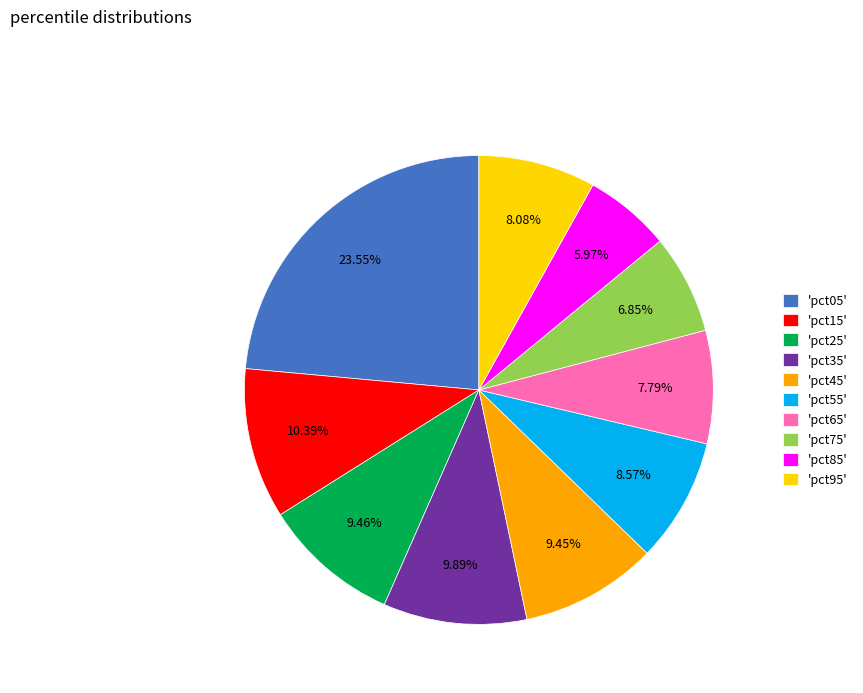

Is there a majority slice in this chart?

No